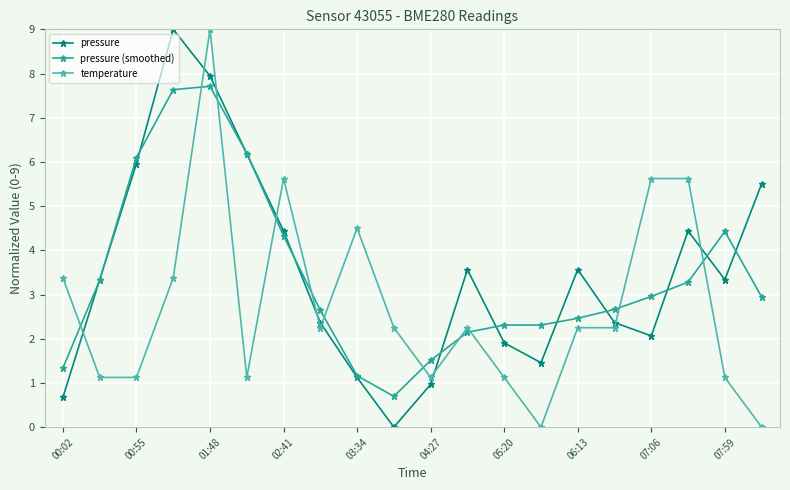

What is the value of the temperature point at the 2nd from the left?

1.1